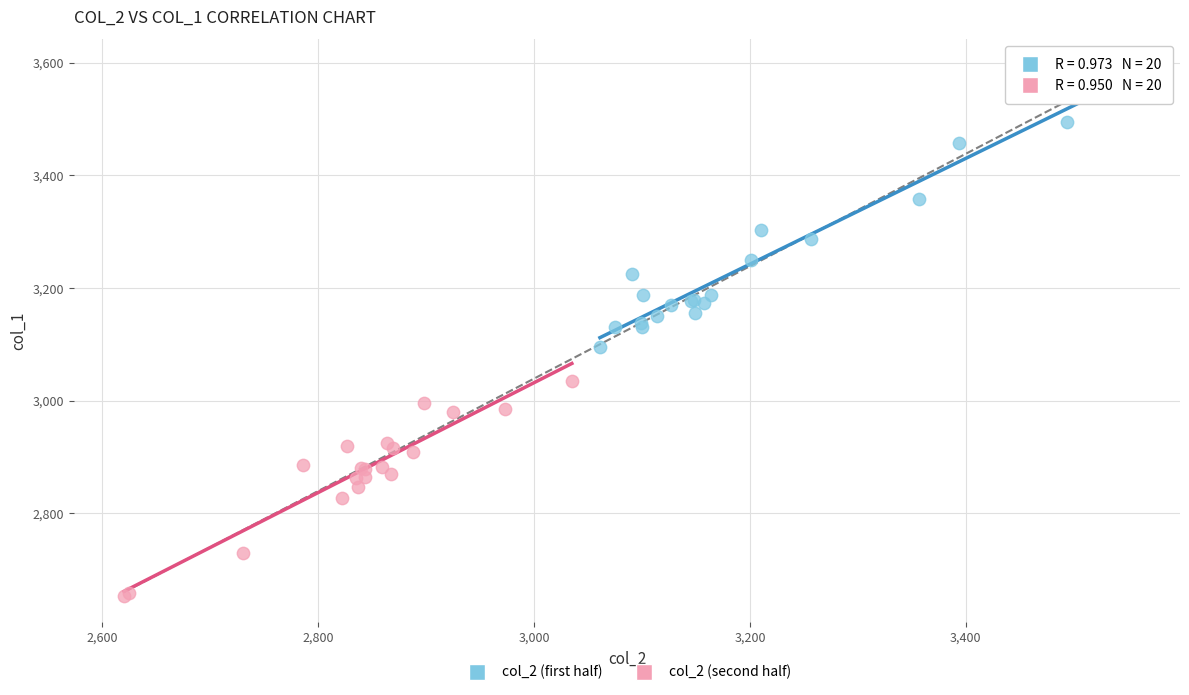

Which series reaches the maximum Y coordinate?

col_2 (first half)